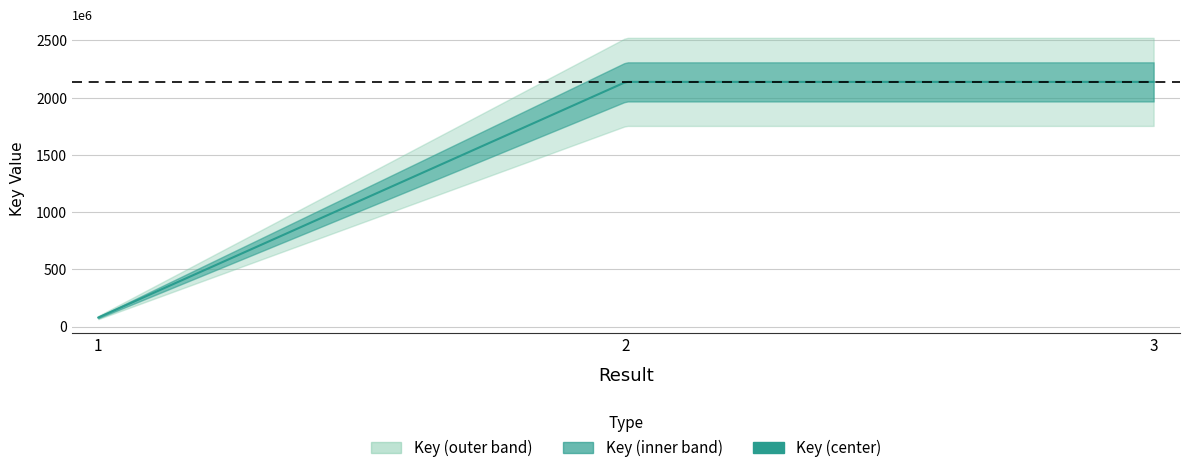

How many data points are above 2137702848?

1